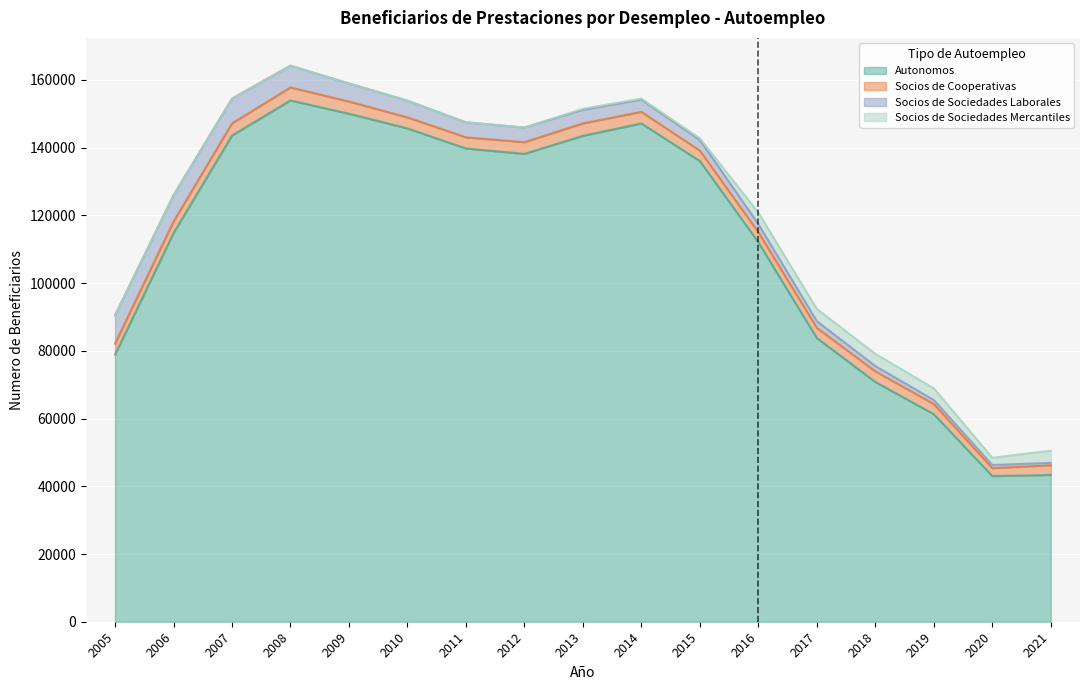

List the labels in order of Socios de Cooperativas value, largest first.

2008, 2013, 2009, 2007, 2012, 2014, 2006, 2011, 2010, 2005, 2018, 2015, 2017, 2019, 2016, 2021, 2020